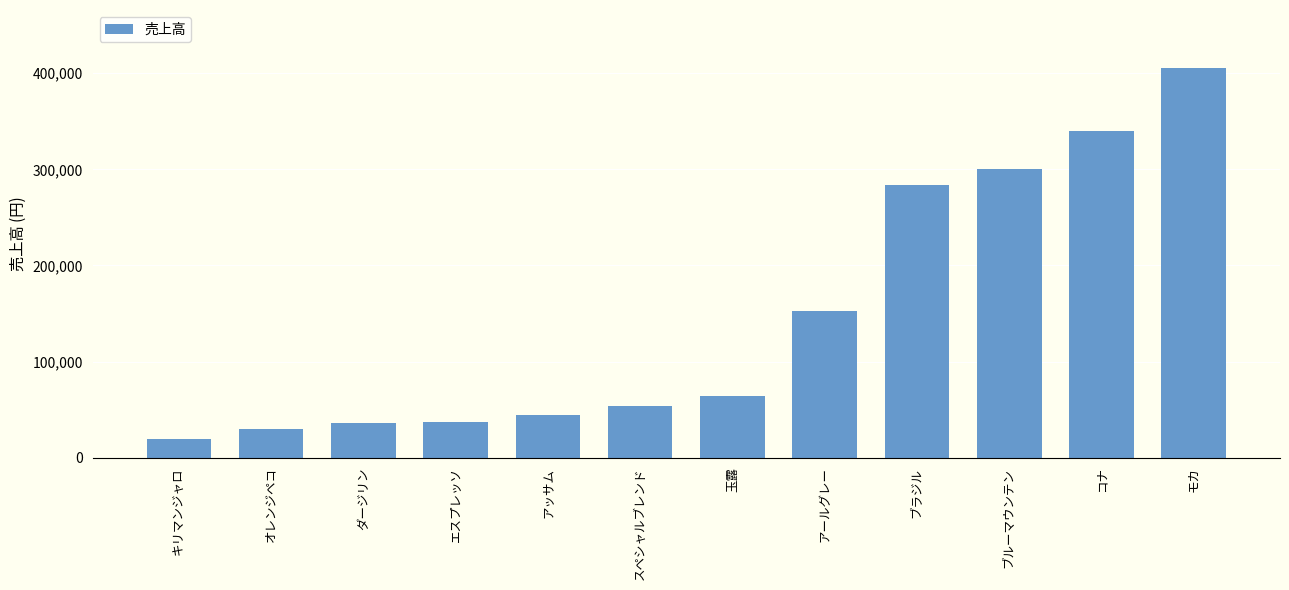

What is the label of the 12th bar from the right?

キリマンジャロ